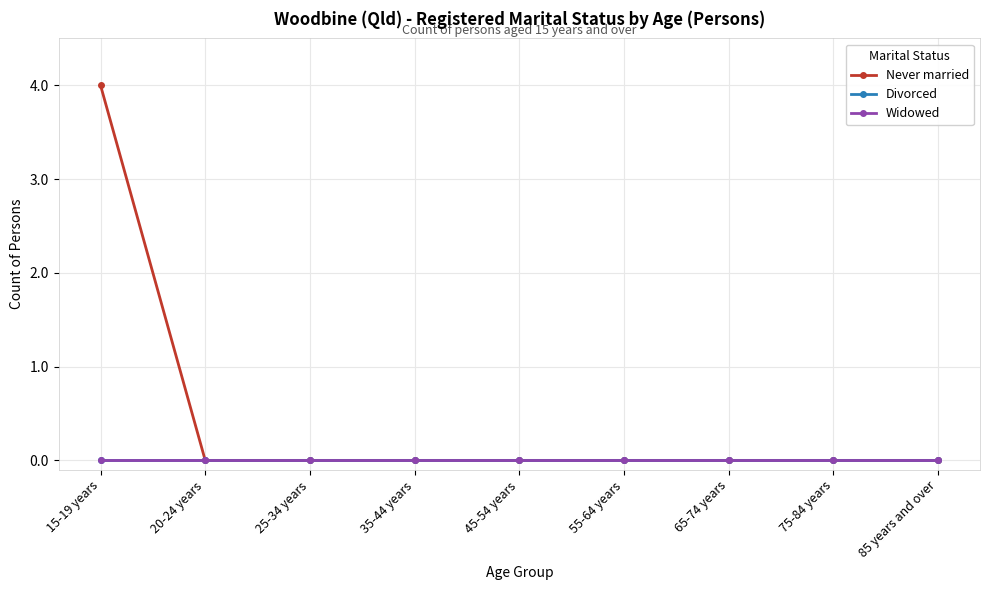

What is the difference between the maximum and minimum values in the Never married series?

4